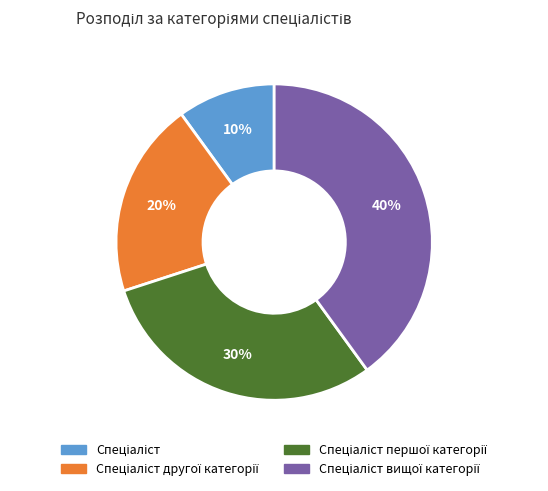

To the nearest percent, what is the average slice percentage?

25%